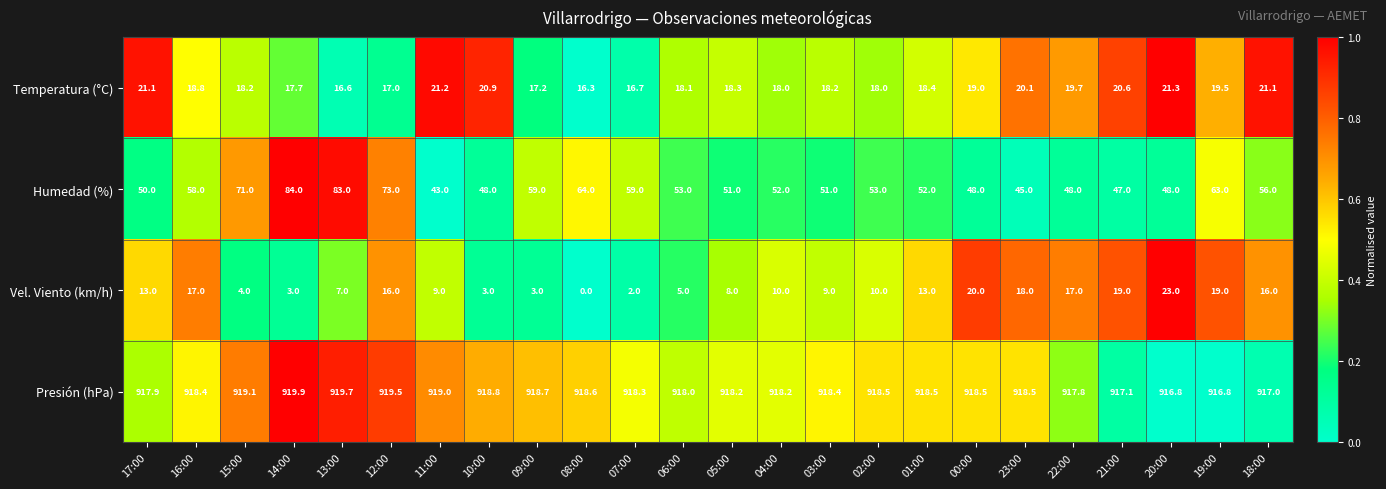

Which series has the largest total across all categories?

Presión (hPa)